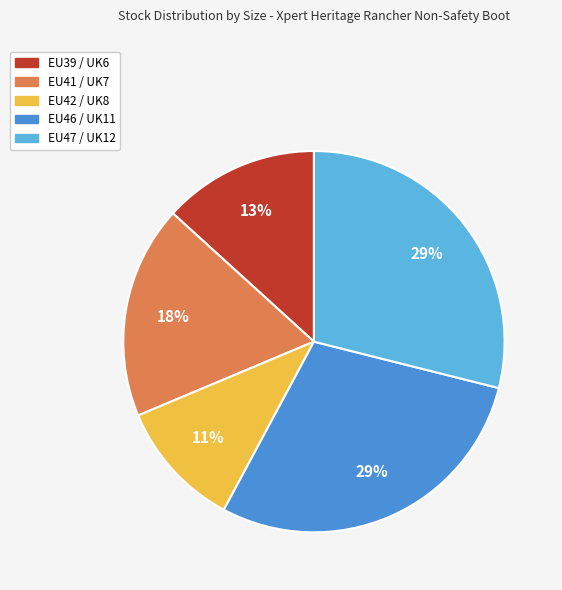

What is the smallest slice in the pie chart?

EU42 / UK8